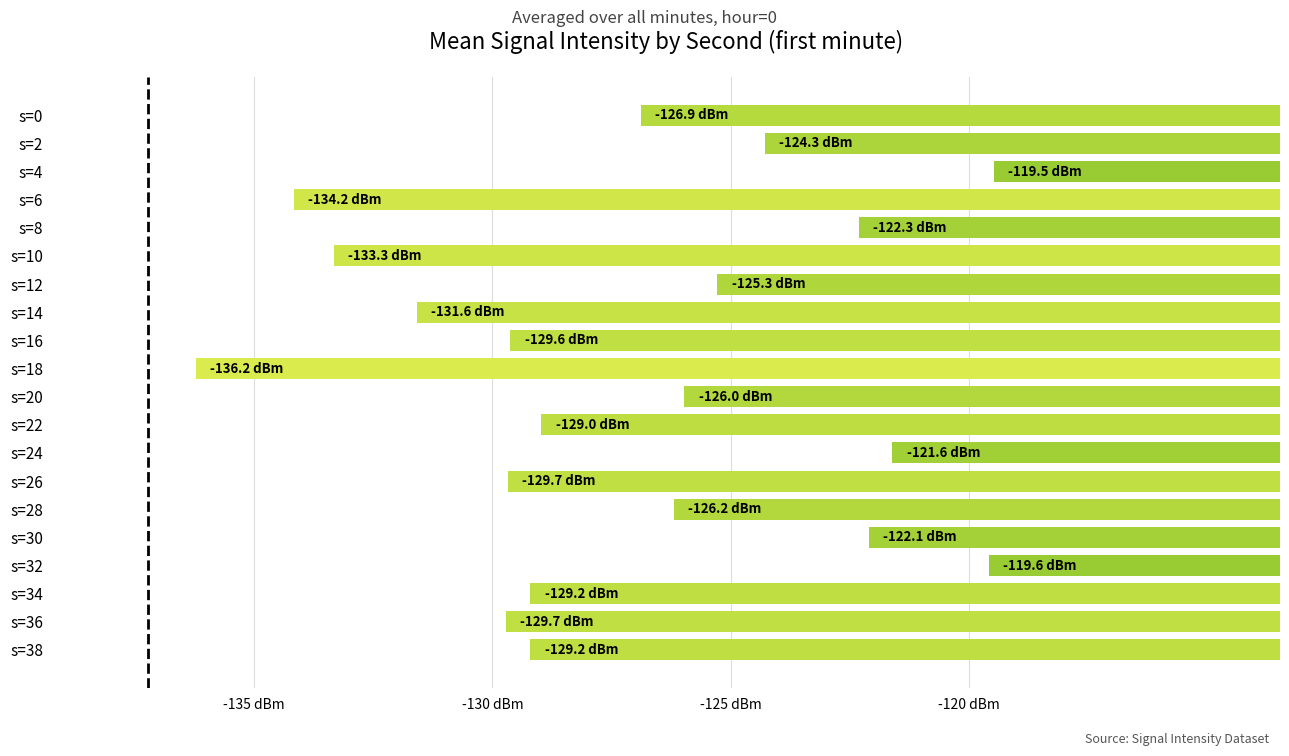

What is the sum of all values?

-2545.4